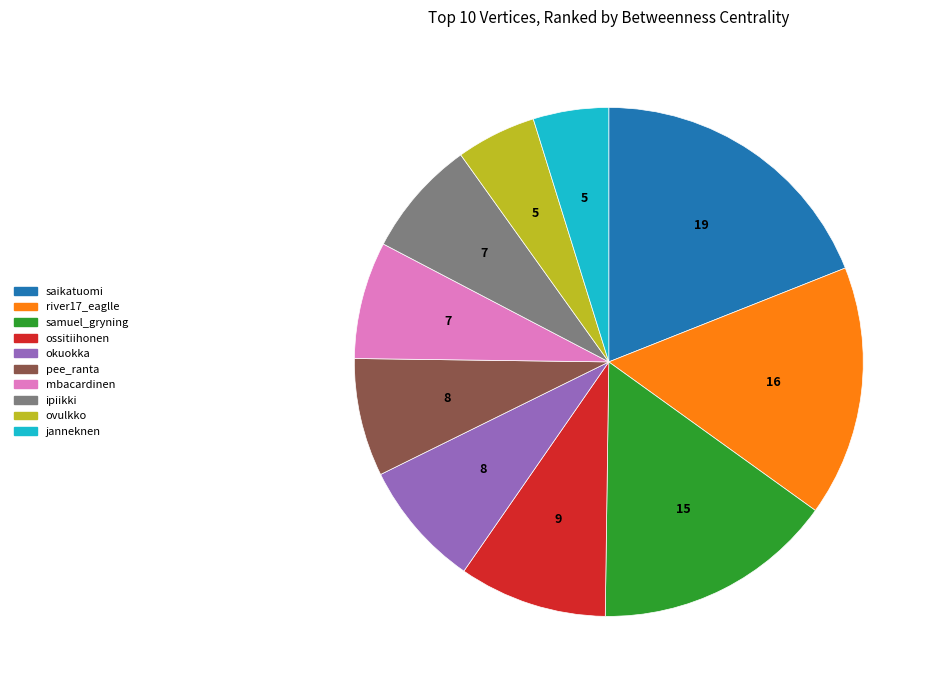

Is there any slice that represents more than half of the pie?

No